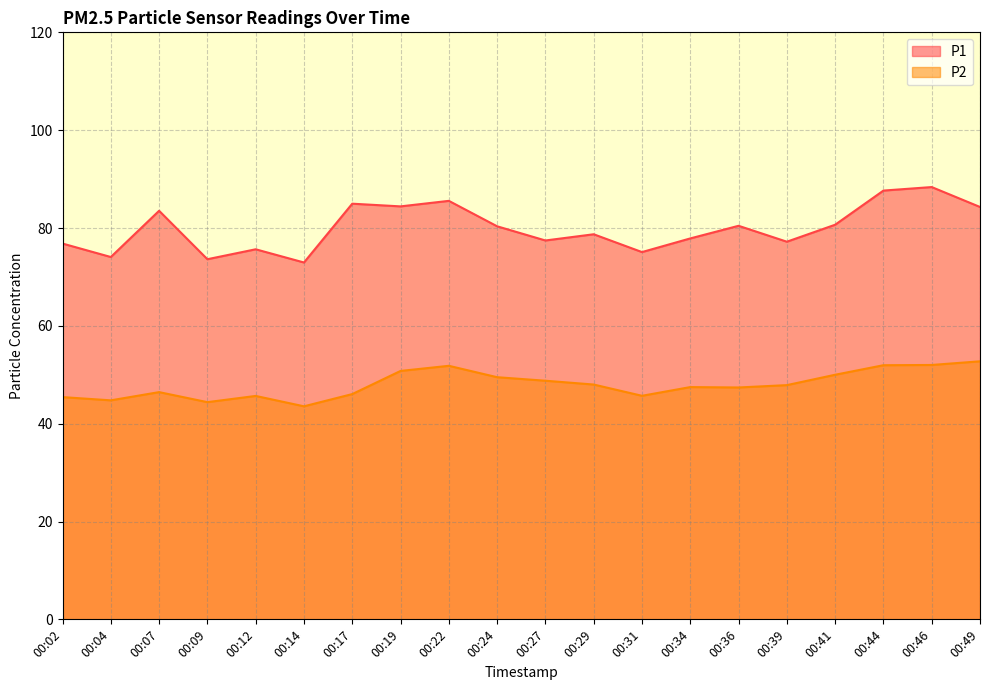

At which category is the sum across all series the highest?

00:46